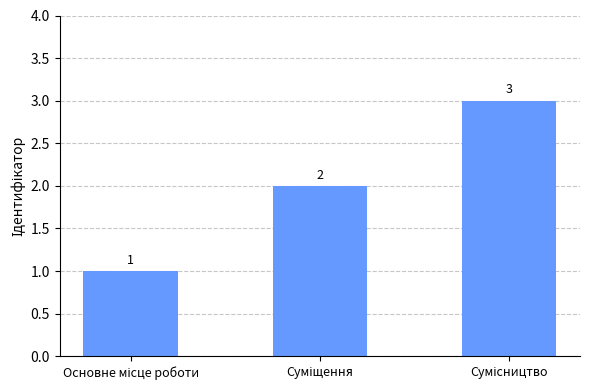

Reading left to right, extract all data points from this chart.

1	2	3